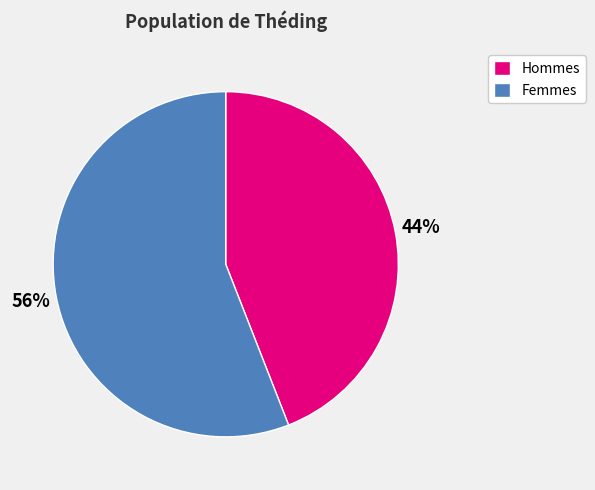

How many segments does this pie chart have?

2